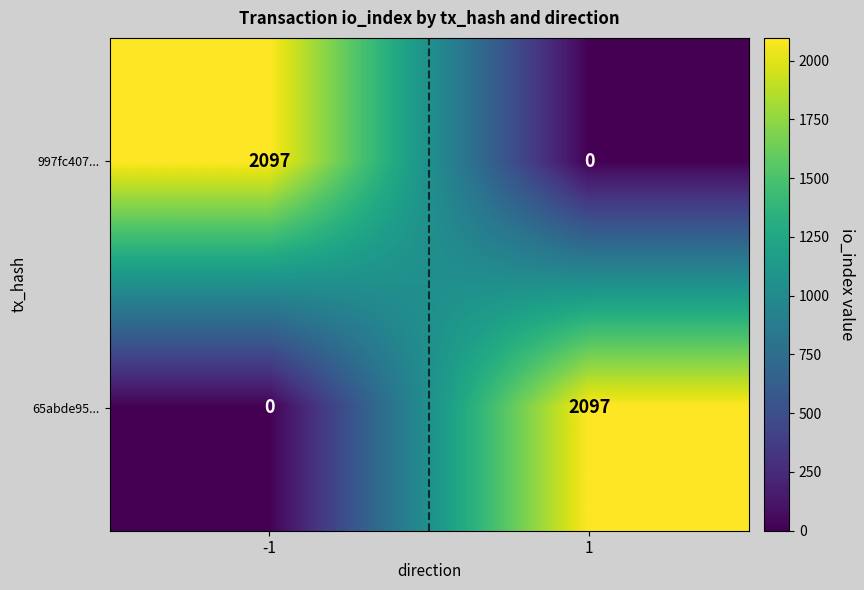

What is the spread (max minus min) of values at 1?

2097